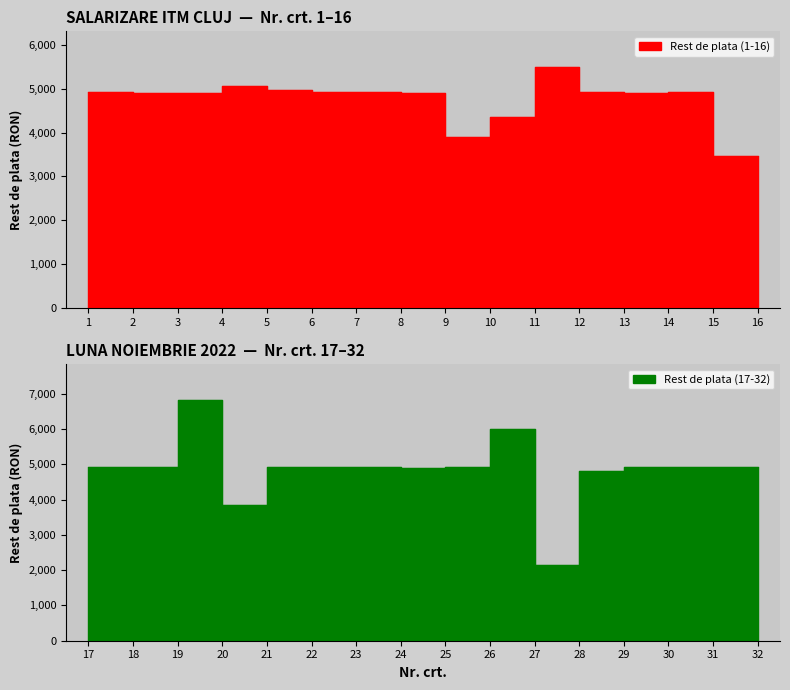

What is the difference between the values at 6 and 30?

66